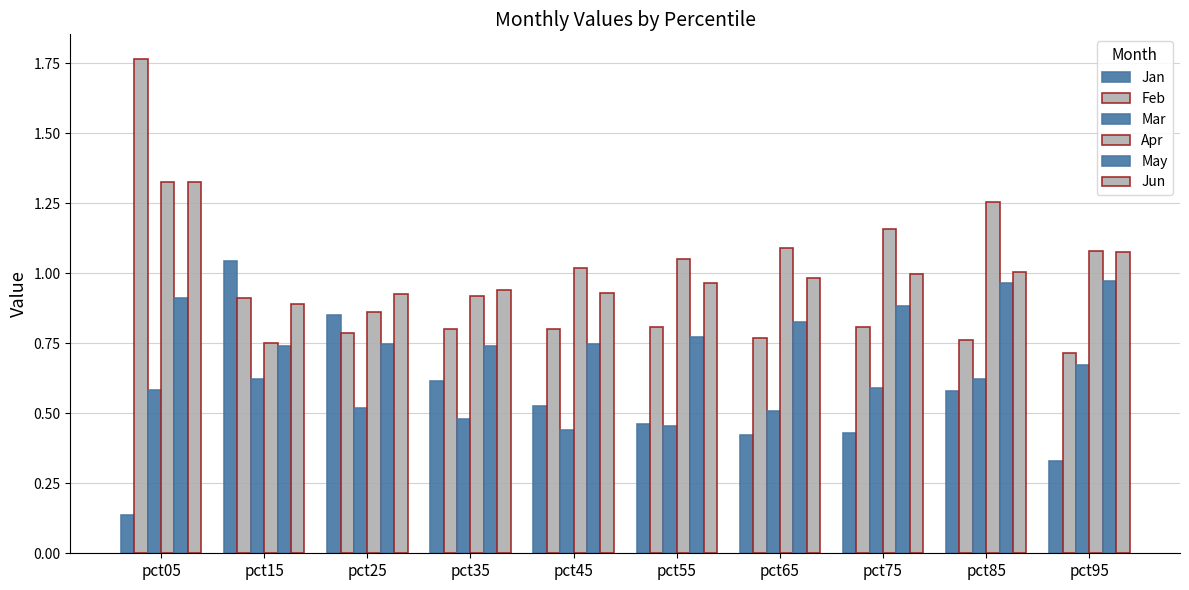

Reading left to right, transcribe all the data shown in this chart.

Jan: pct05=0.1	pct15=1.0	pct25=0.8	pct35=0.6	pct45=0.5	pct55=0.5	pct65=0.4	pct75=0.4	pct85=0.6	pct95=0.3
Feb: pct05=1.8	pct15=0.9	pct25=0.8	pct35=0.8	pct45=0.8	pct55=0.8	pct65=0.8	pct75=0.8	pct85=0.8	pct95=0.7
Mar: pct05=0.6	pct15=0.6	pct25=0.5	pct35=0.5	pct45=0.4	pct55=0.5	pct65=0.5	pct75=0.6	pct85=0.6	pct95=0.7
Apr: pct05=1.3	pct15=0.8	pct25=0.9	pct35=0.9	pct45=1.0	pct55=1.1	pct65=1.1	pct75=1.2	pct85=1.3	pct95=1.1
May: pct05=0.9	pct15=0.7	pct25=0.7	pct35=0.7	pct45=0.7	pct55=0.8	pct65=0.8	pct75=0.9	pct85=1.0	pct95=1.0
Jun: pct05=1.3	pct15=0.9	pct25=0.9	pct35=0.9	pct45=0.9	pct55=1.0	pct65=1.0	pct75=1.0	pct85=1.0	pct95=1.1